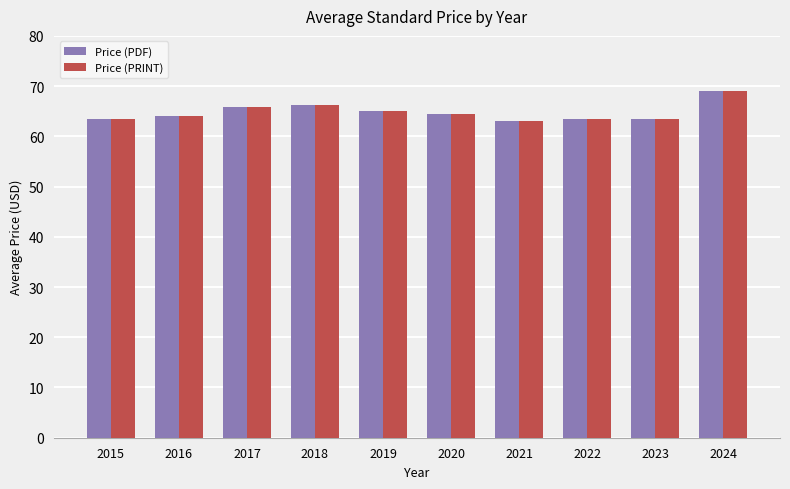

At which category is the sum across all series the highest?

2024